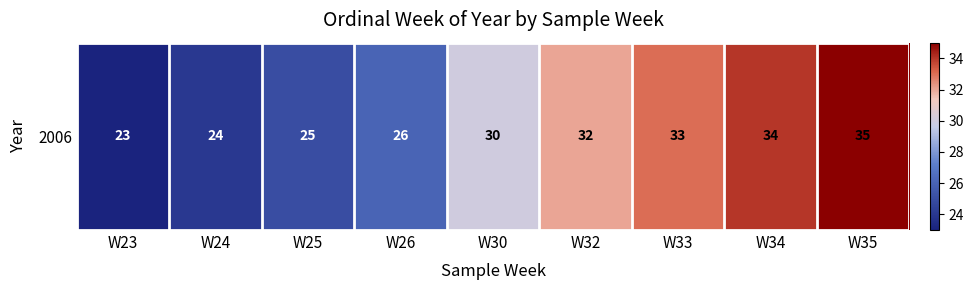

Between W34 and W33, which is larger?

W34